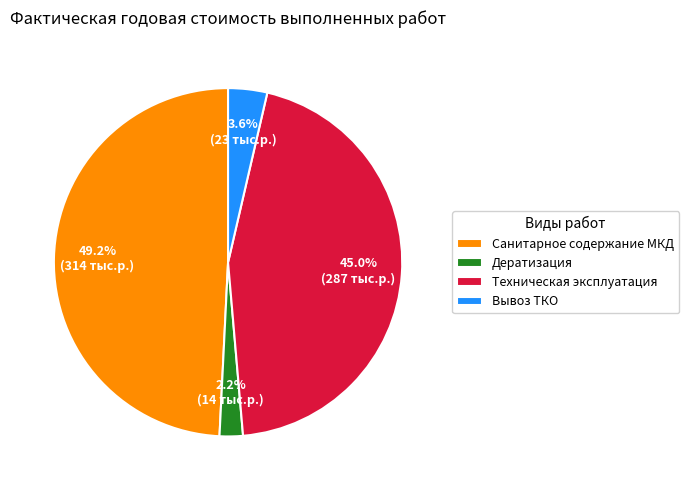

Is there a majority slice in this chart?

No